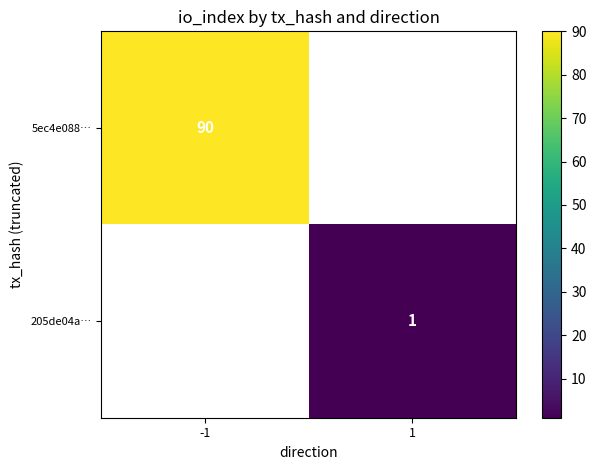

The value of 5ec4e088… at -1 is 90. True or false?

True